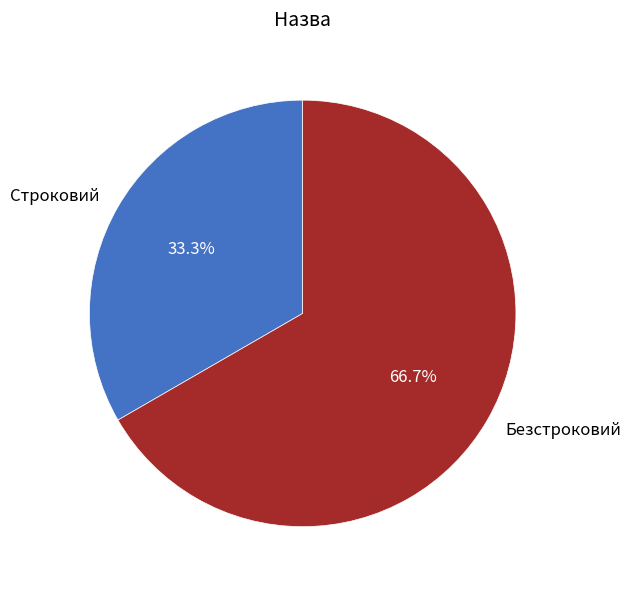

What is the largest slice in the pie chart?

Безстроковий